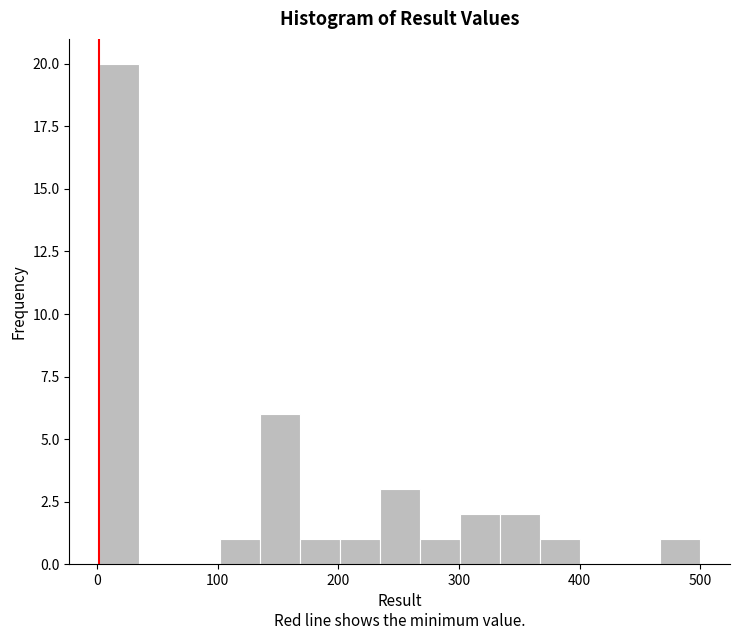

Around what value on the x-axis is the tallest bar? Give the approximate position of its centre, as read against the axis.

20